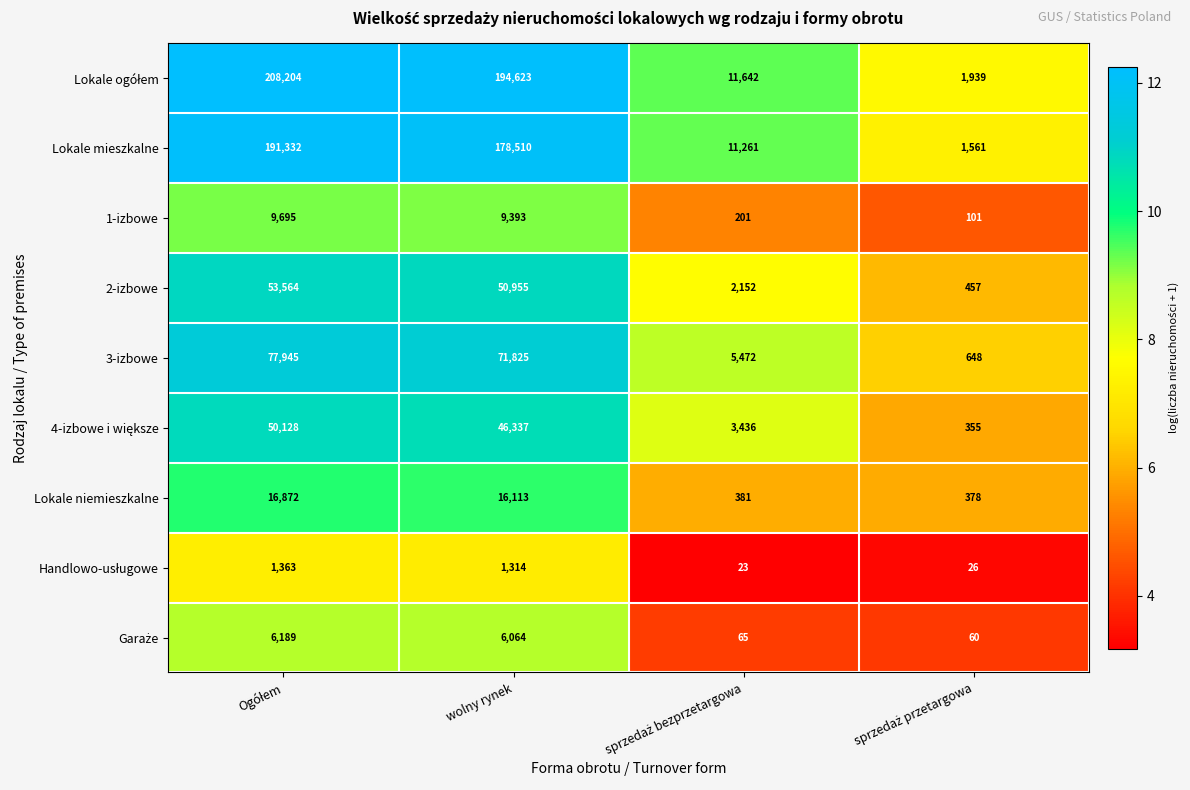

What is the sum of all Lokale niemieszkalne values?

33744